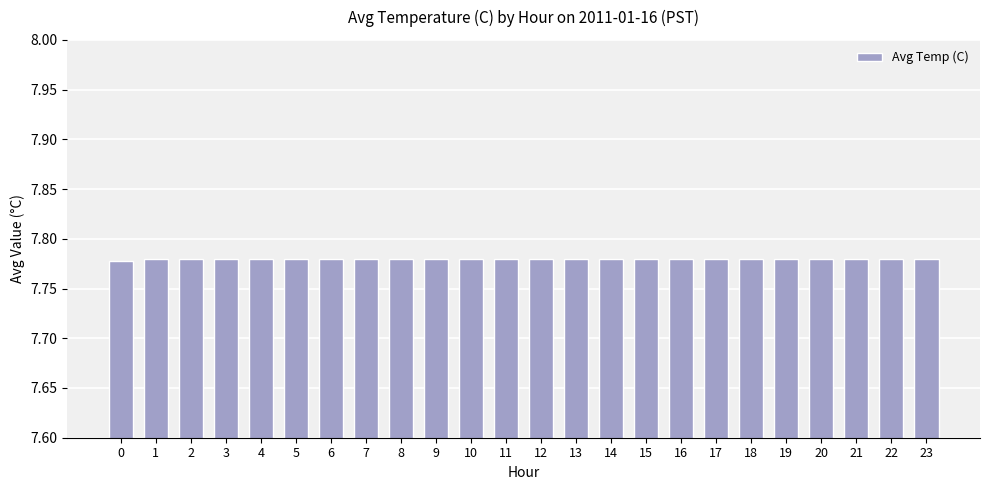

The value at 5 is 4.7. True or false?

False